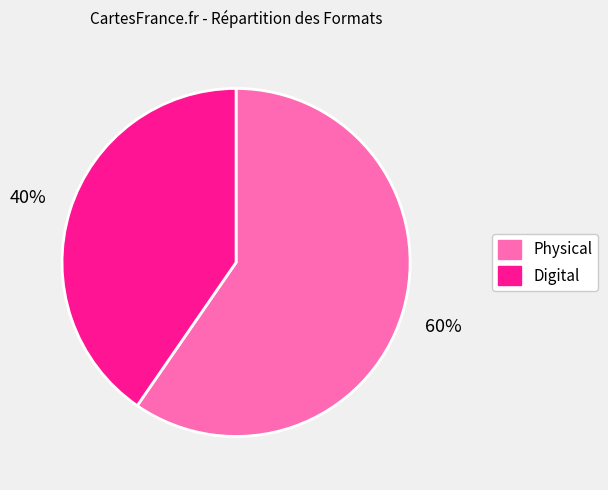

Is there a majority slice in this chart?

Yes